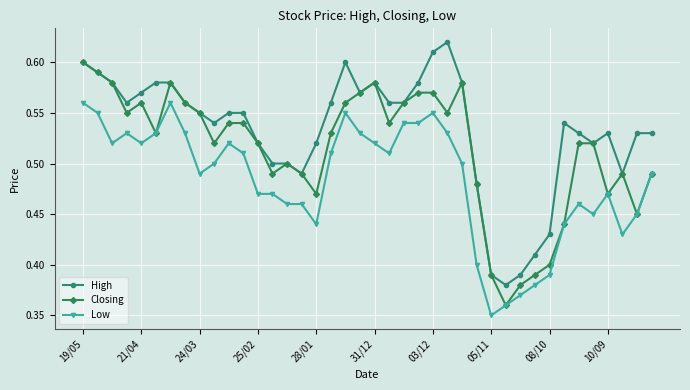

List the series in order of their peak value, highest first.

High, Closing, Low